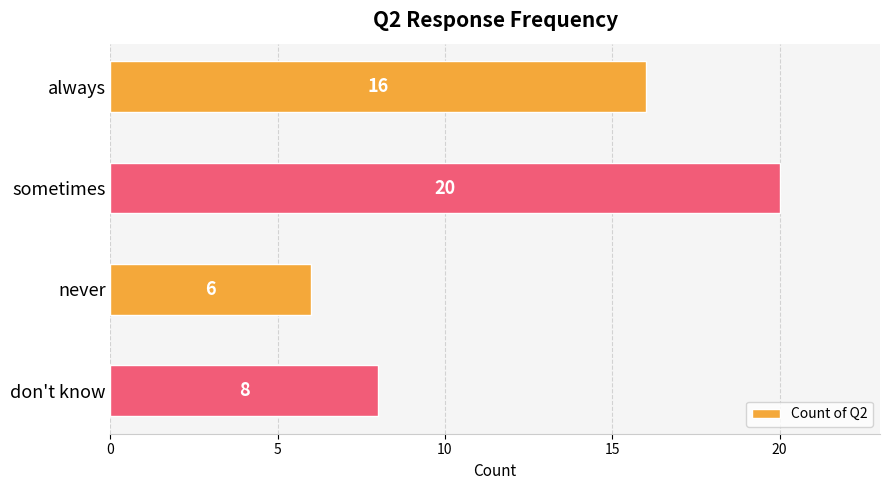

How many data points does each series have?

4